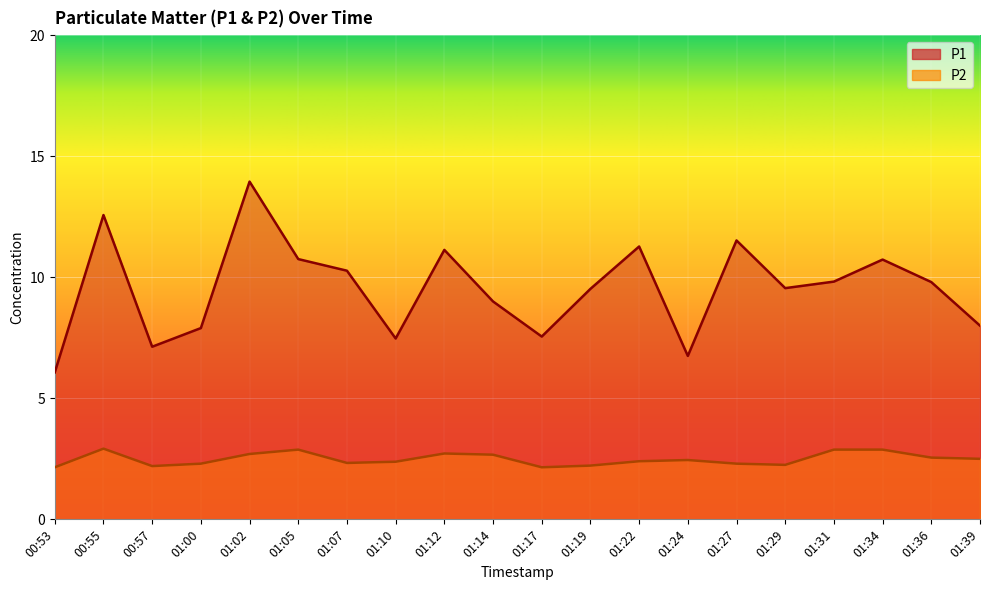

What is the approximate value of P1 at 01:22?

11.3